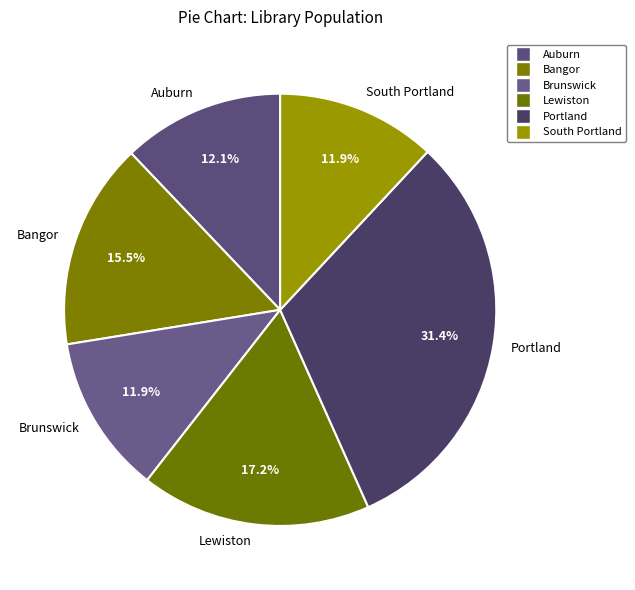

Which slice is the largest?

Portland